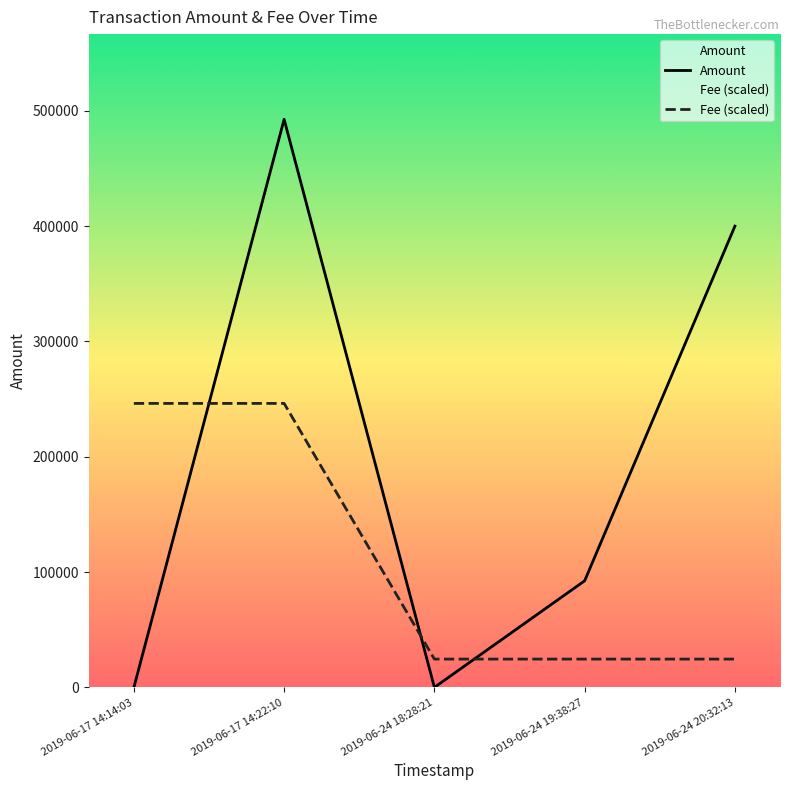

The value of Amount at 2019-06-17 14:14:03 is 1.8. True or false?

False